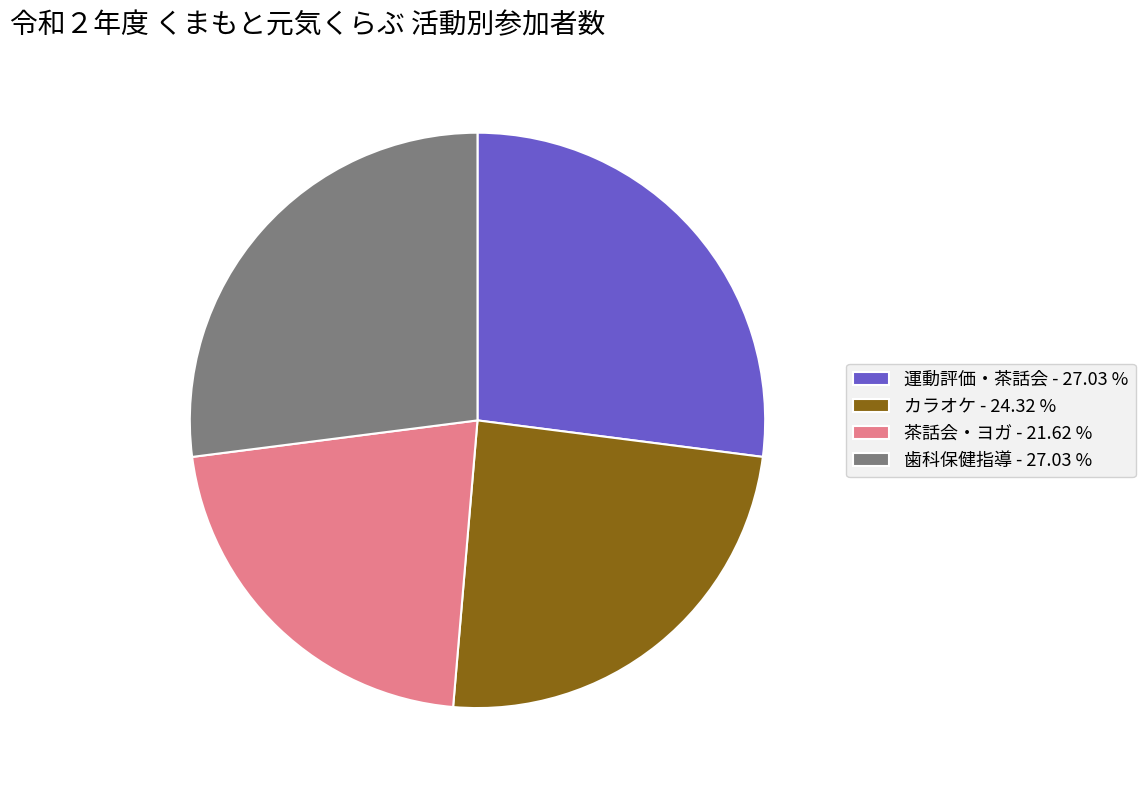

Which has a higher value, 歯科保健指導 - 27.03 % or 茶話会・ヨガ - 21.62 %?

歯科保健指導 - 27.03 %